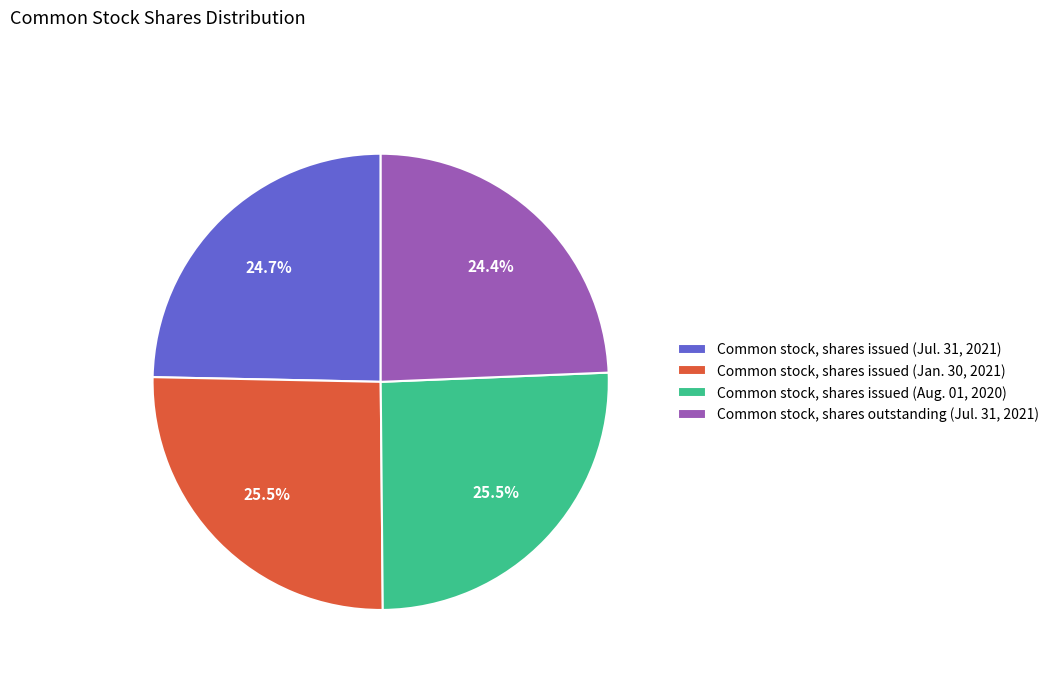

Does Common stock, shares issued (Jul. 31, 2021) represent more than half of the total?

No